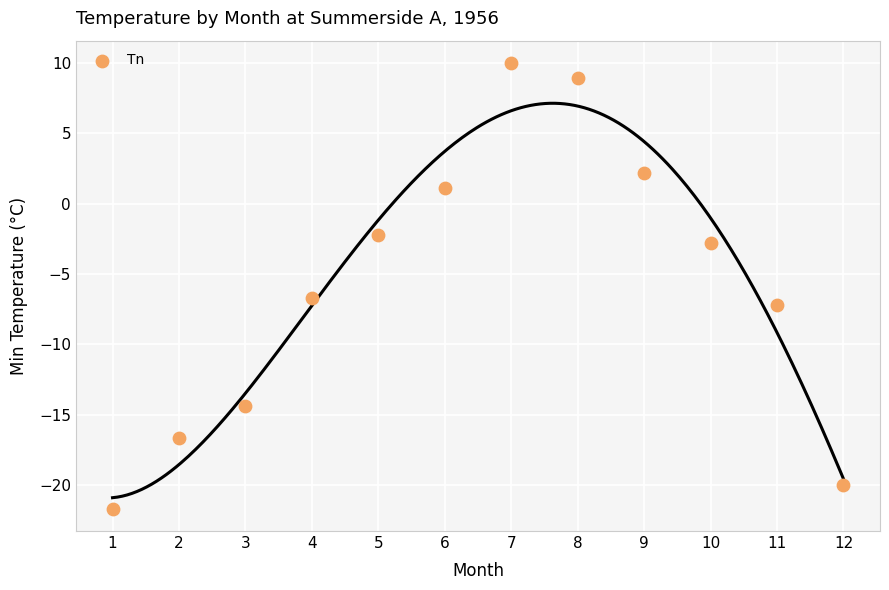

What is the range of Y values (max minus min)?

31.7